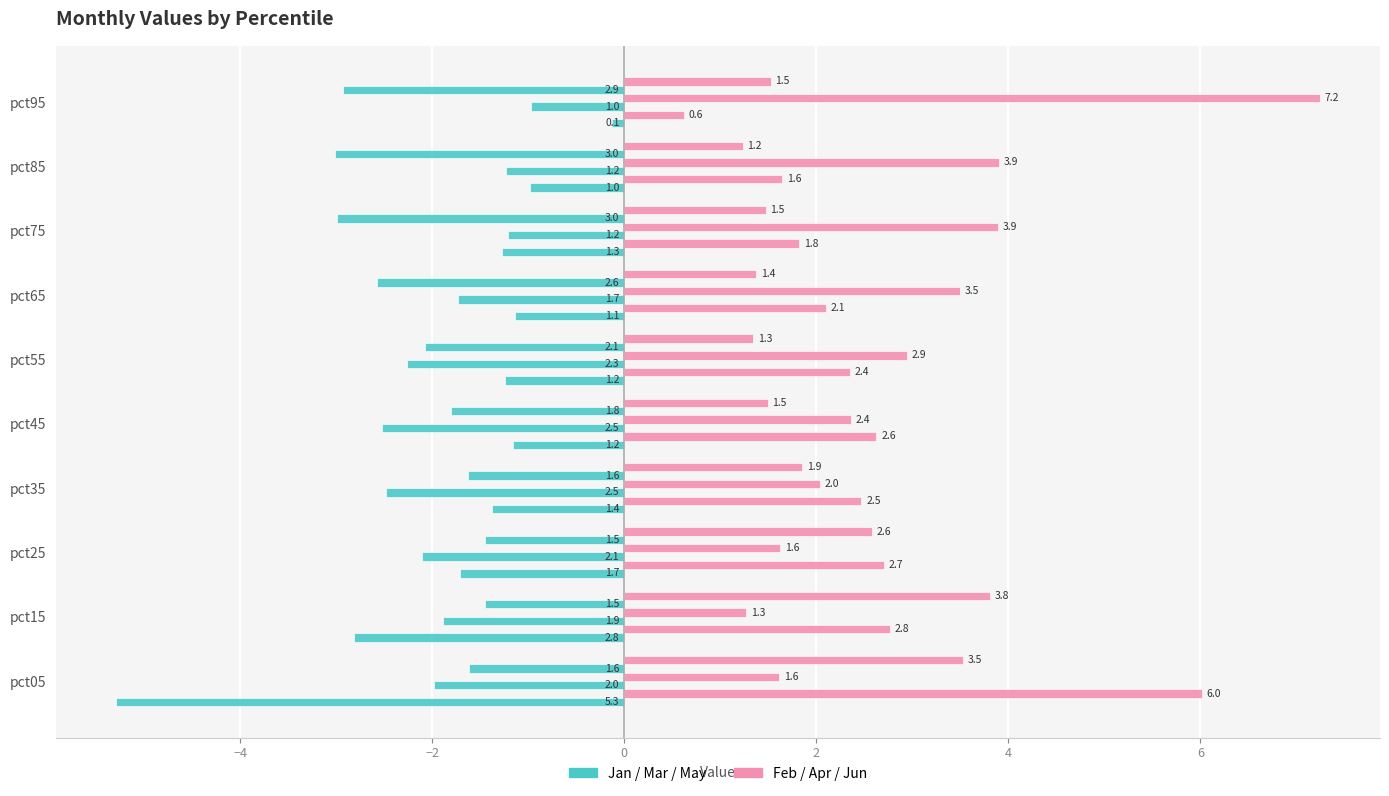

Is it true that May equals -1.6 at pct05?

True